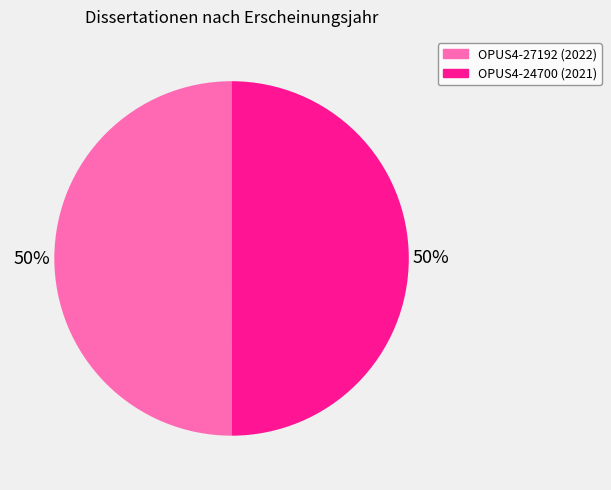

To the nearest percent, what portion does OPUS4-27192 represent?

50%